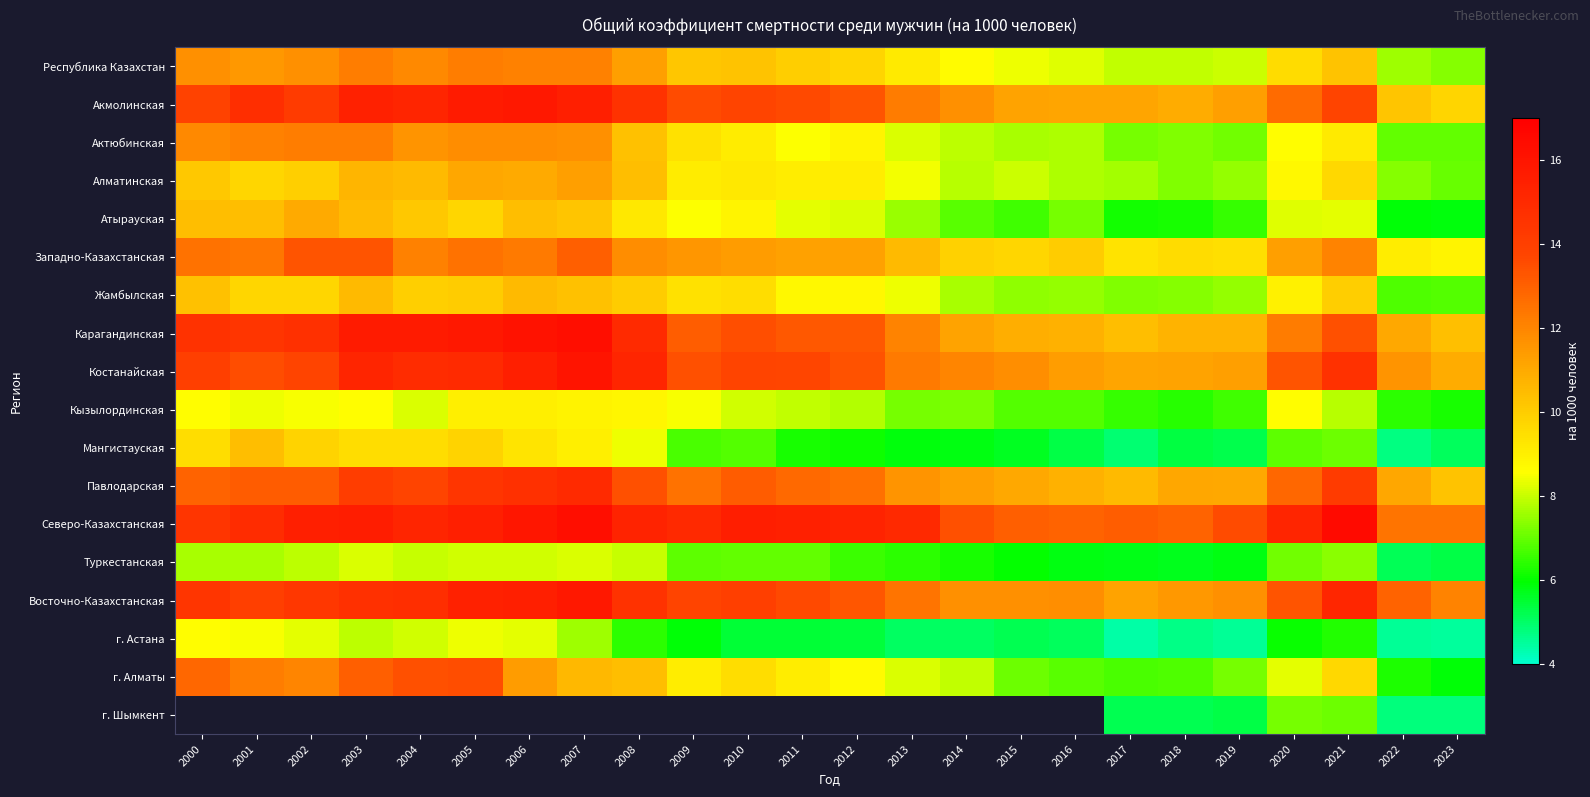

Is the value of Туркестанская at 2011 greater than the value of Костанайская at 2001?

No